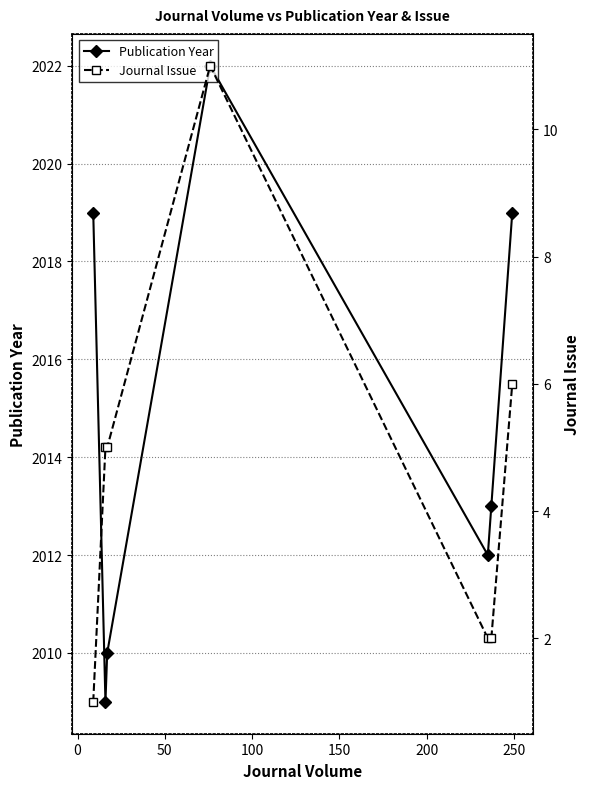

Count the number of categories in the chart.

7